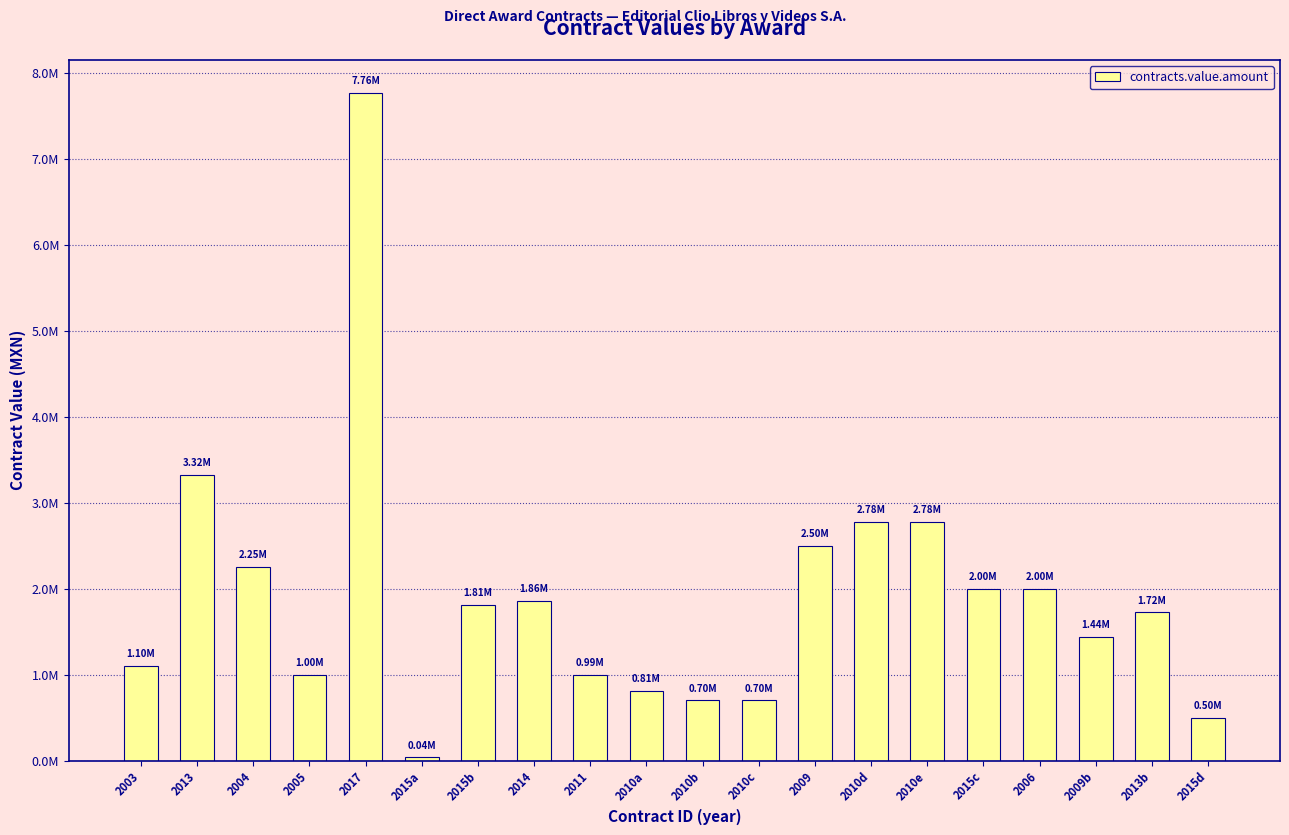

What is the sum of the values at 2011 and 2015c?

2993495.3